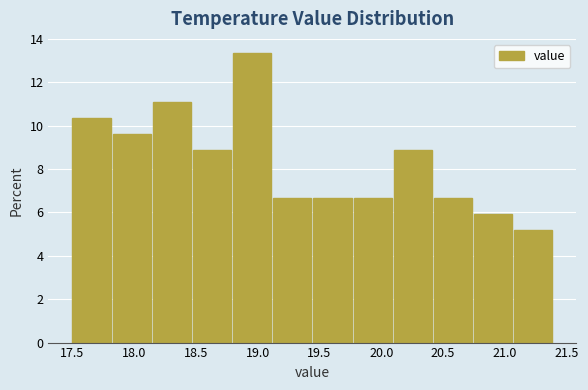

Which range on the x-axis has the tallest bar?

18.800 to 19.125